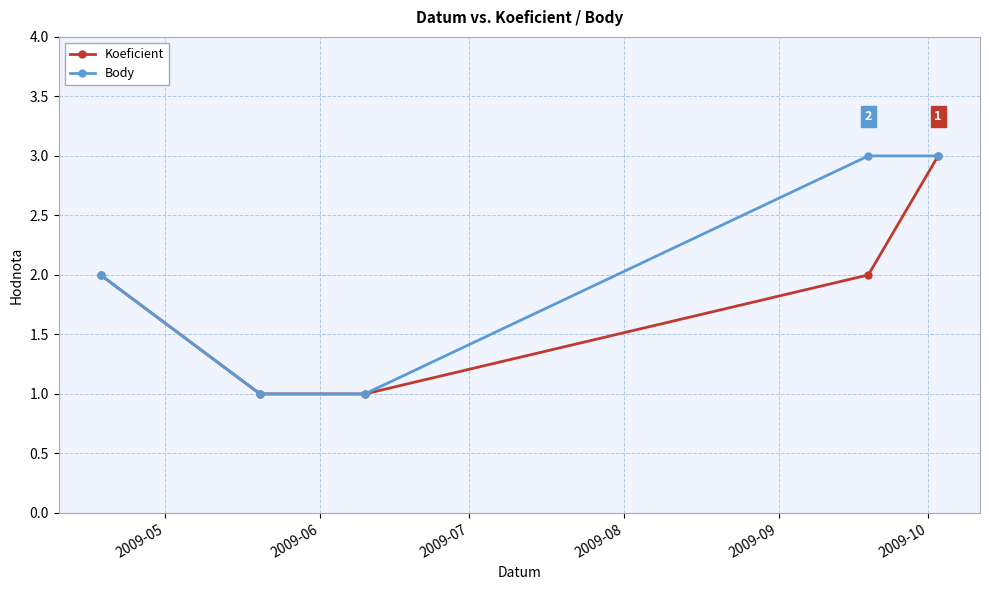

Rank the series by their average value, from lowest to highest.

Koeficient, Body